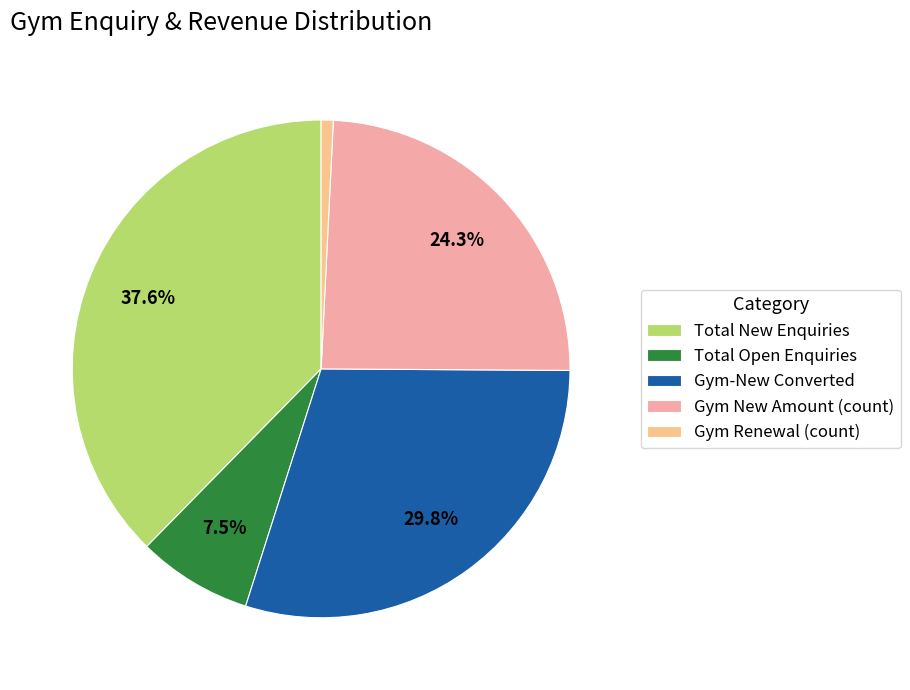

Which category has the smallest portion of the pie?

Gym Renewal (count)